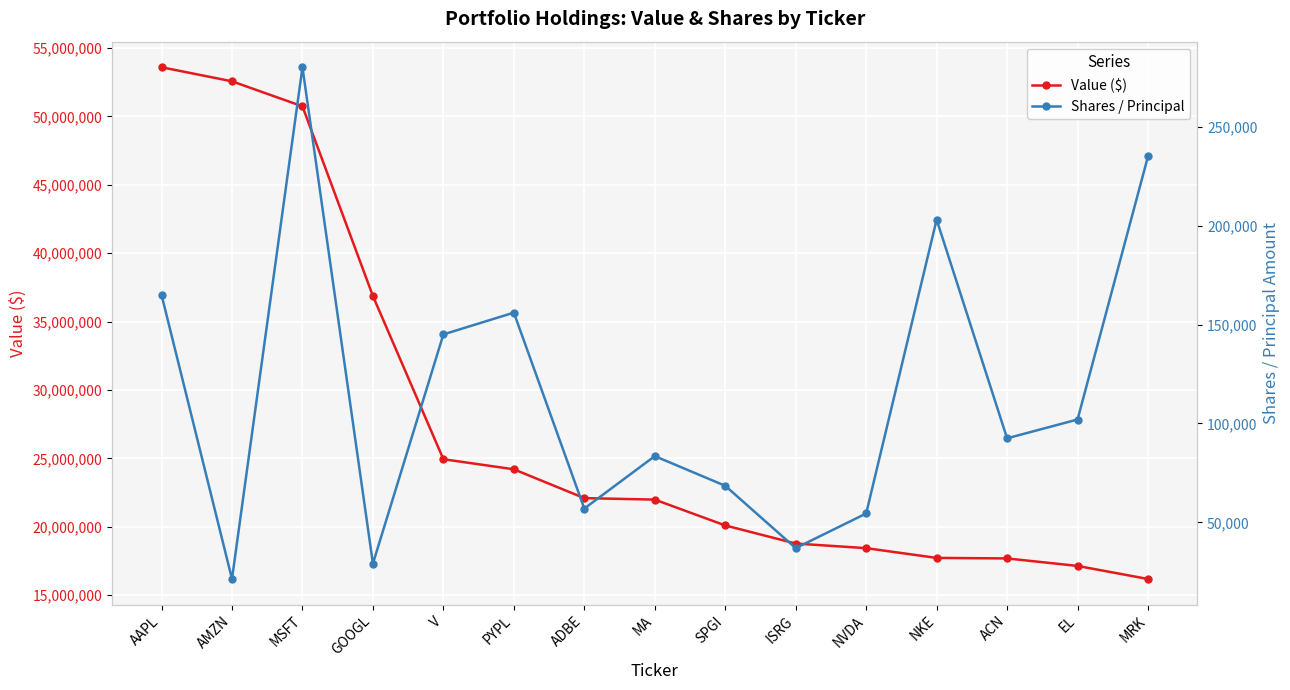

What is the sum of the Shares / Principal values at SPGI and EL?

170500